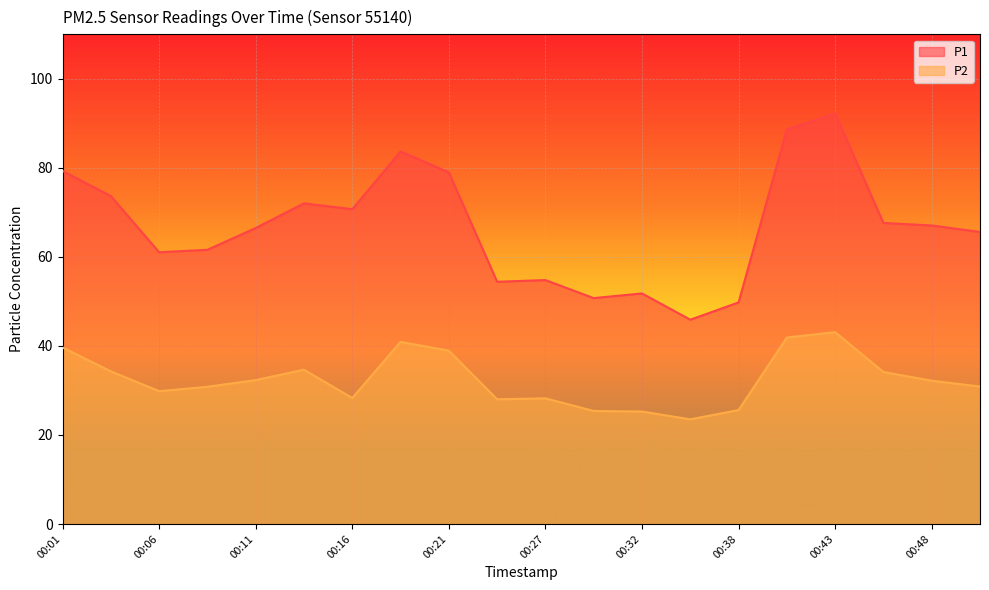

True or false: P1 has more than 2 interior local peaks.

True